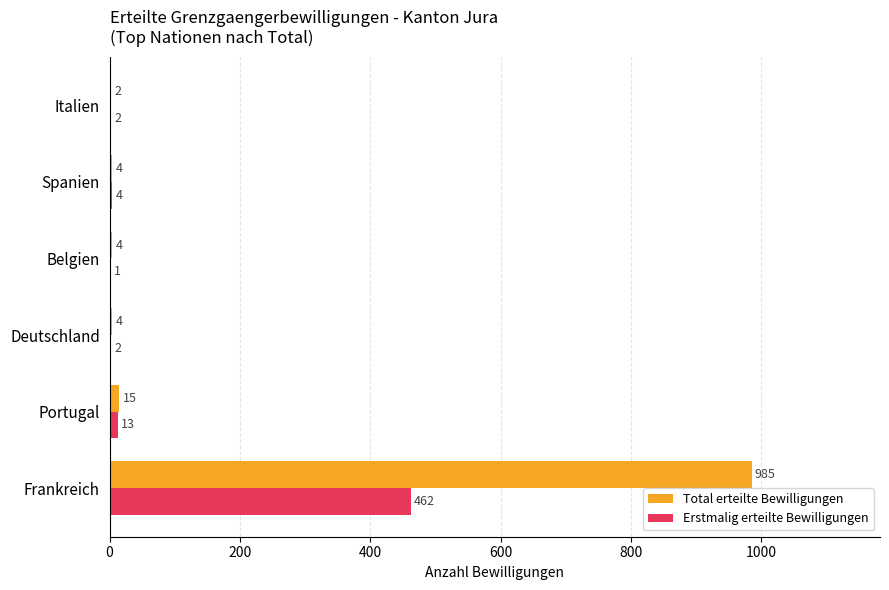

Is the value of Total erteilte Bewilligungen at Portugal greater than the value of Erstmalig erteilte Bewilligungen at Italien?

Yes